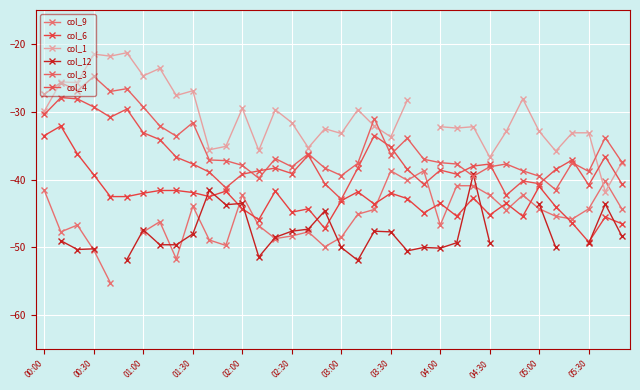

What are all the series names shown in the legend?

col_9, col_6, col_1, col_12, col_3, col_4